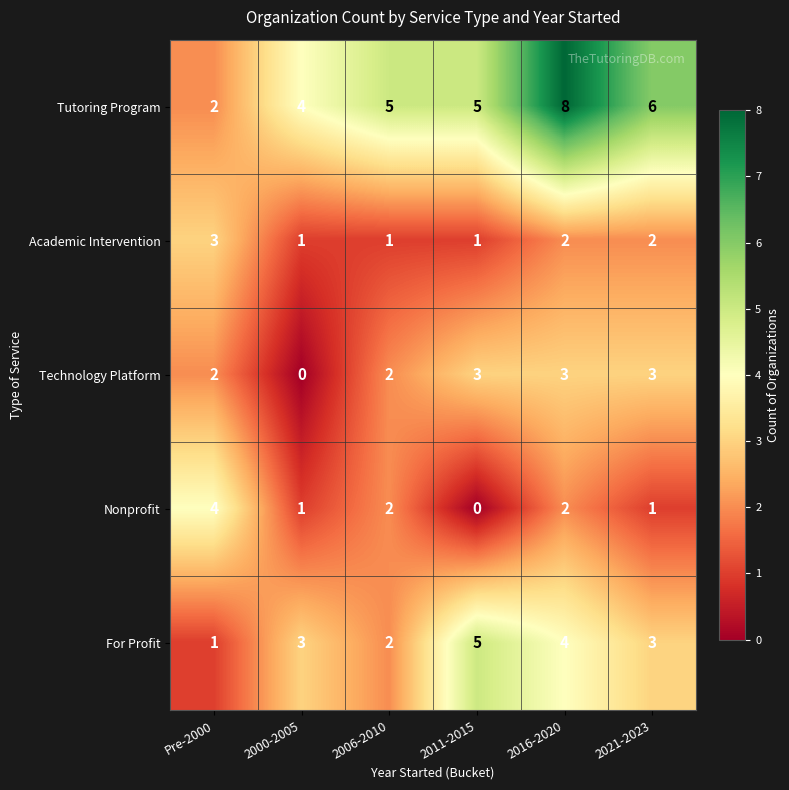

How many distinct data groups are displayed?

5